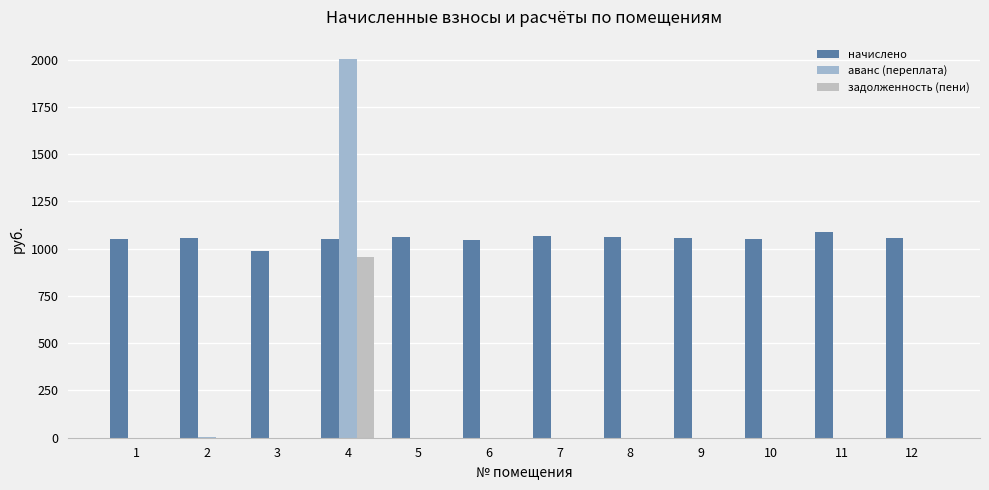

What is the difference between the maximum and minimum values in the аванс (переплата) series?

2005.4